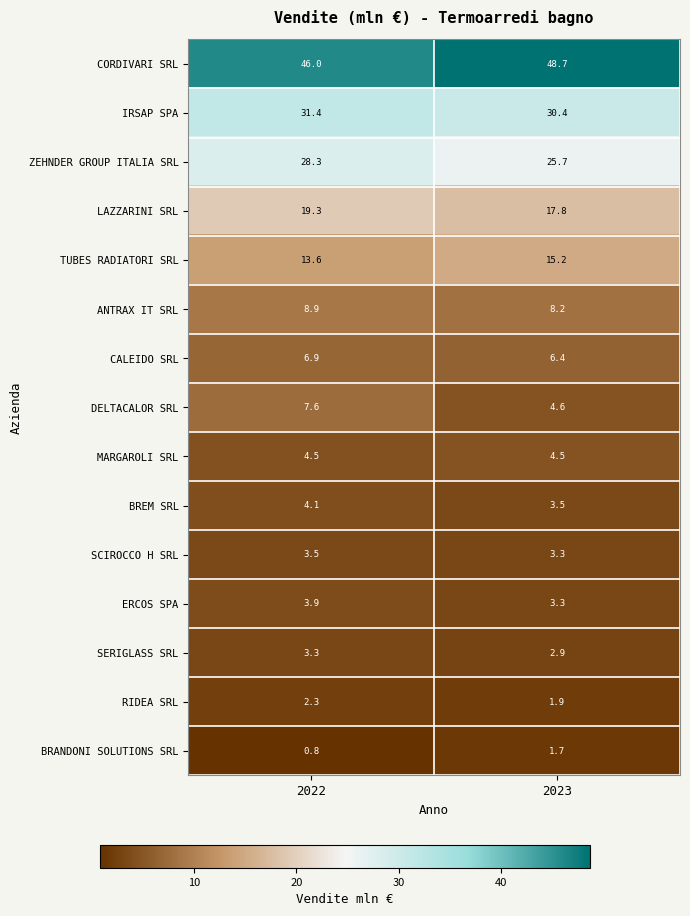

At which category does the chart reach its peak across all series?

2023